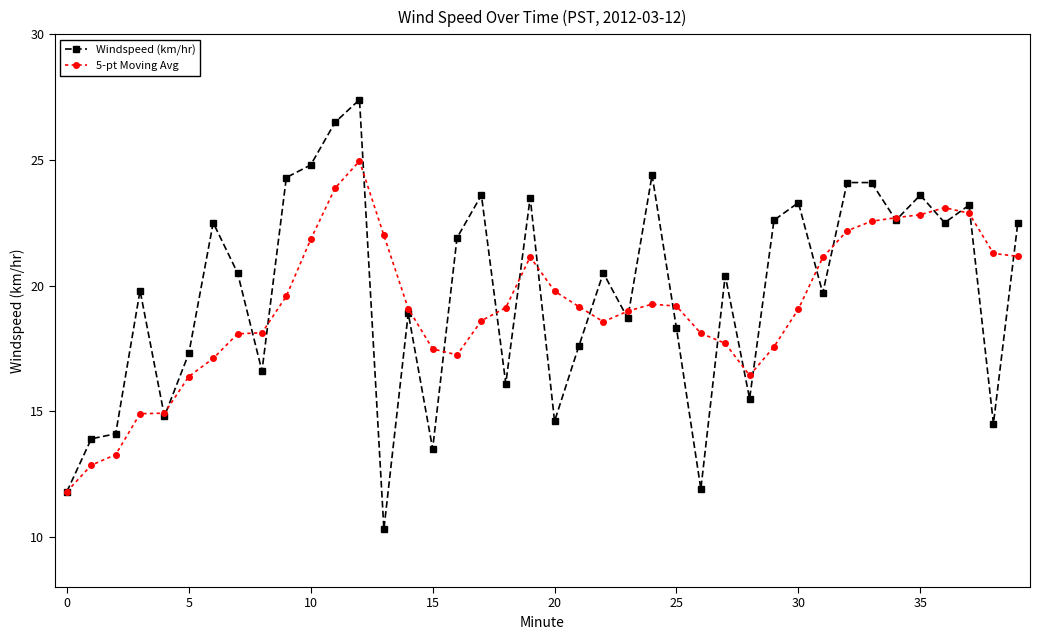

Which series has the largest range (max minus min)?

Windspeed (km/hr)